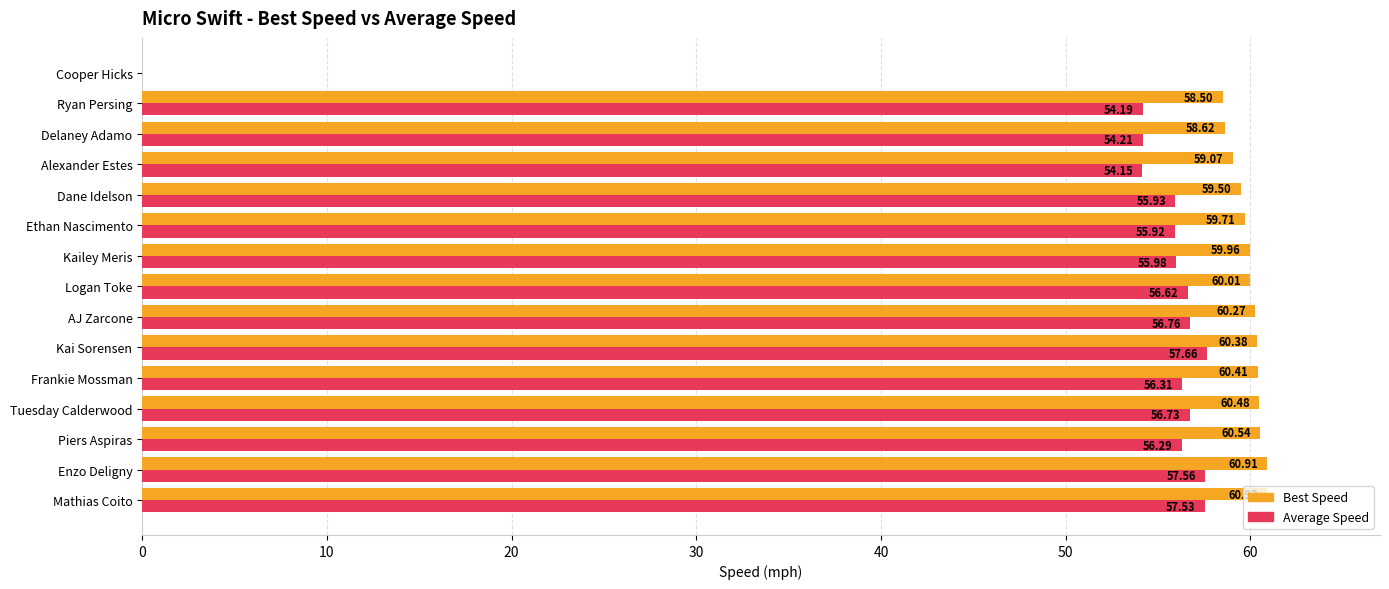

What is the sum of the Best Speed values at Cooper Hicks and Delaney Adamo?

58.6